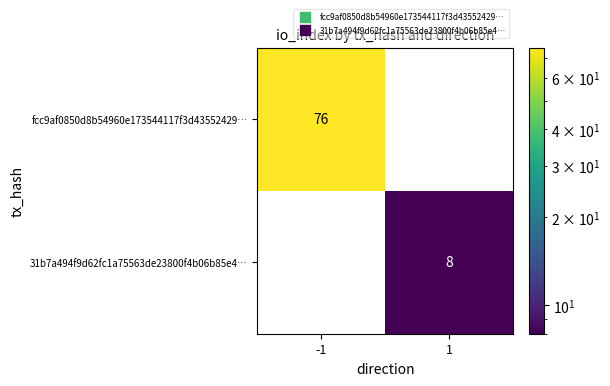

Reading left to right, transcribe all the data shown in this chart.

fcc9af0850d8b54960e173544117f3d43552429…: -1=76	1=0
31b7a494f9d62fc1a75563de23800f4b06b85e4…: -1=0	1=8